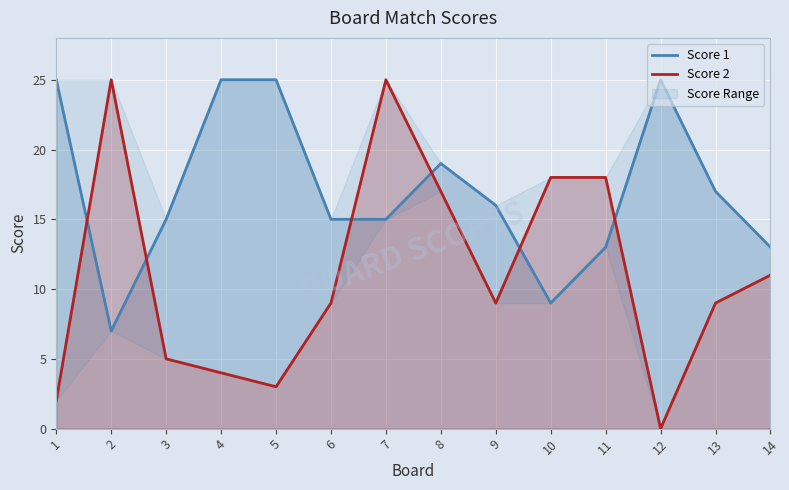

Does the chart display data point markers on the line(s)?

No